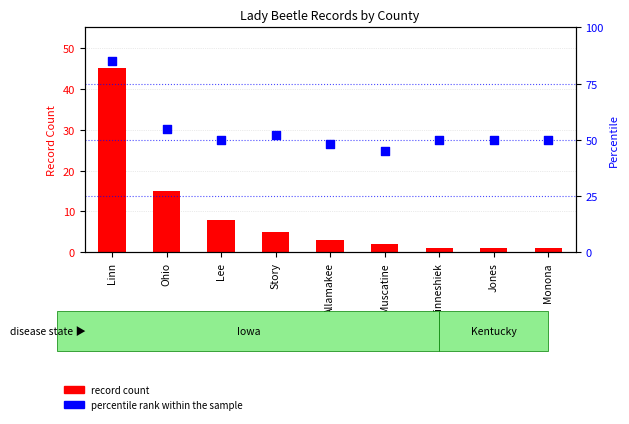

What is the total value across all series at Ohio?

70